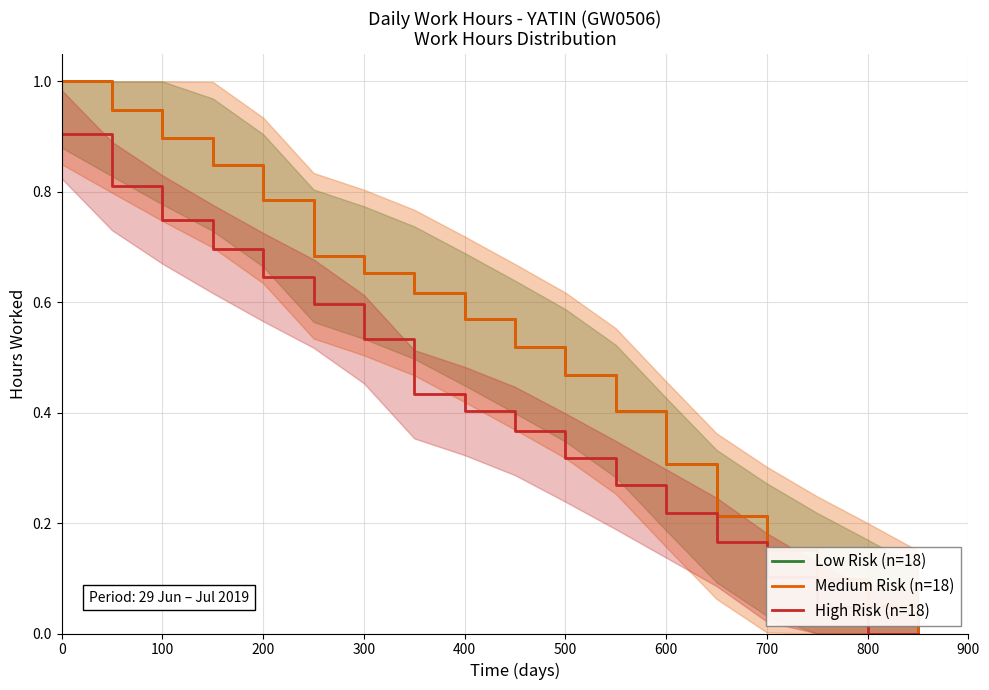

What is the value of the Low Risk (n=18) point at the 1st from the left?

1.0